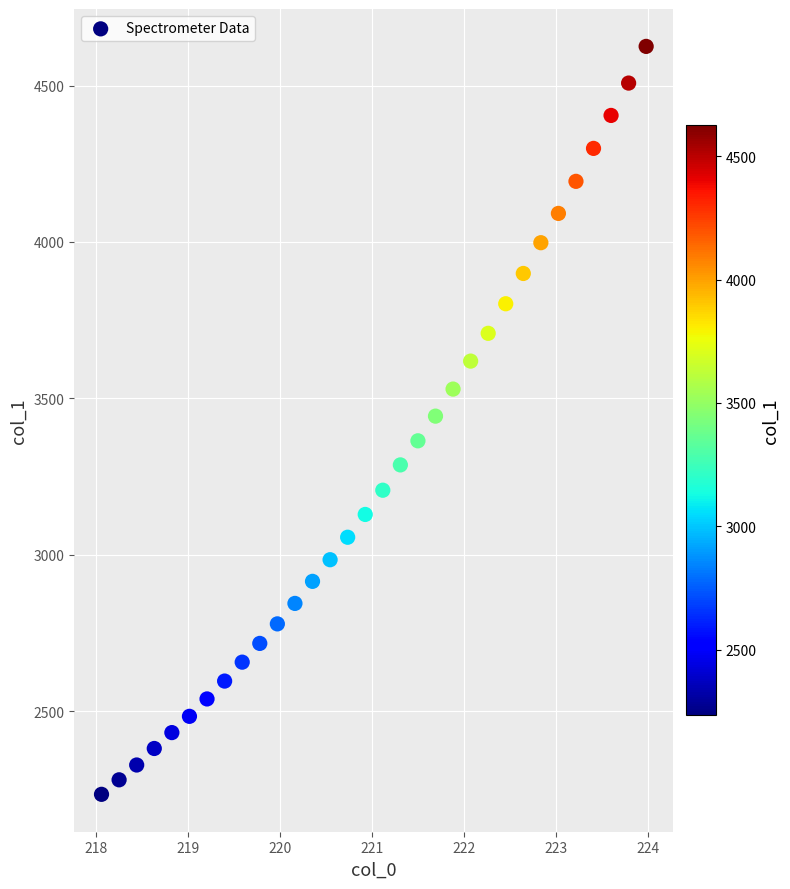

How many points are shown in the scatter plot?

32